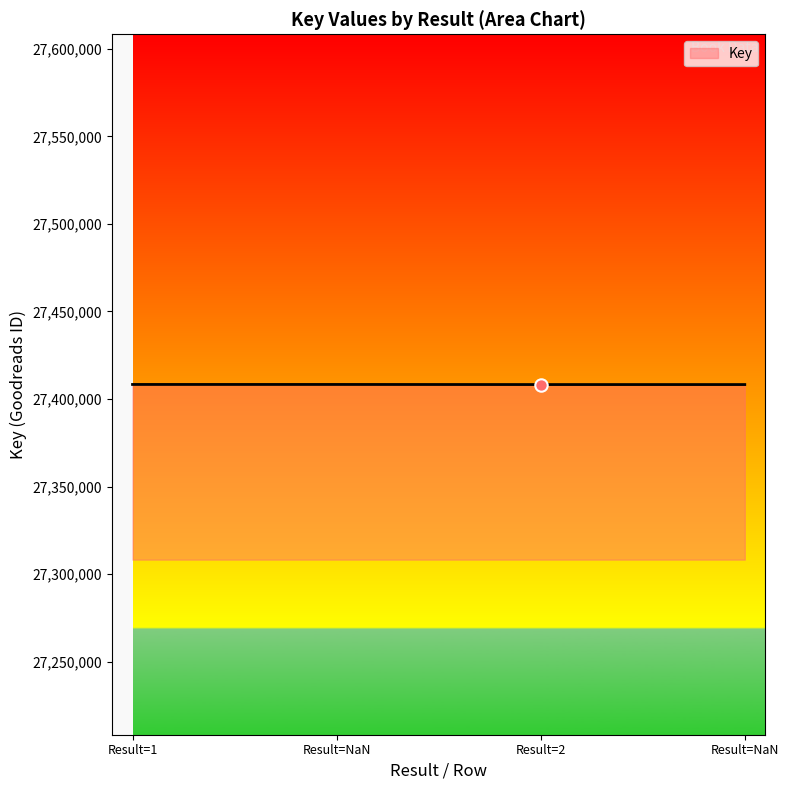

How many values are below 27408327?

2